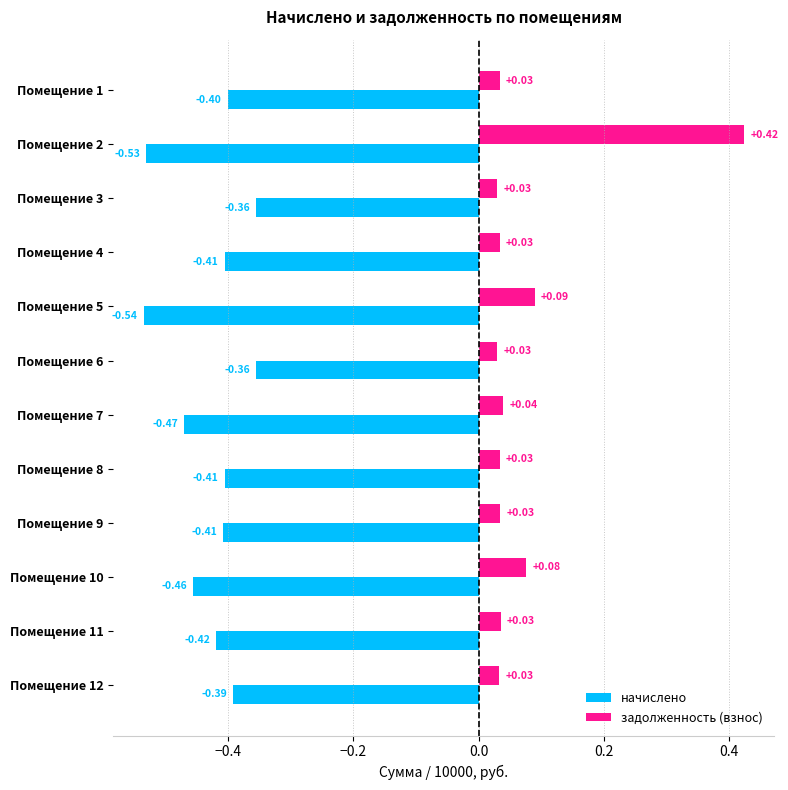

Which series changed the most between Помещение 5 and Помещение 6?

начислено